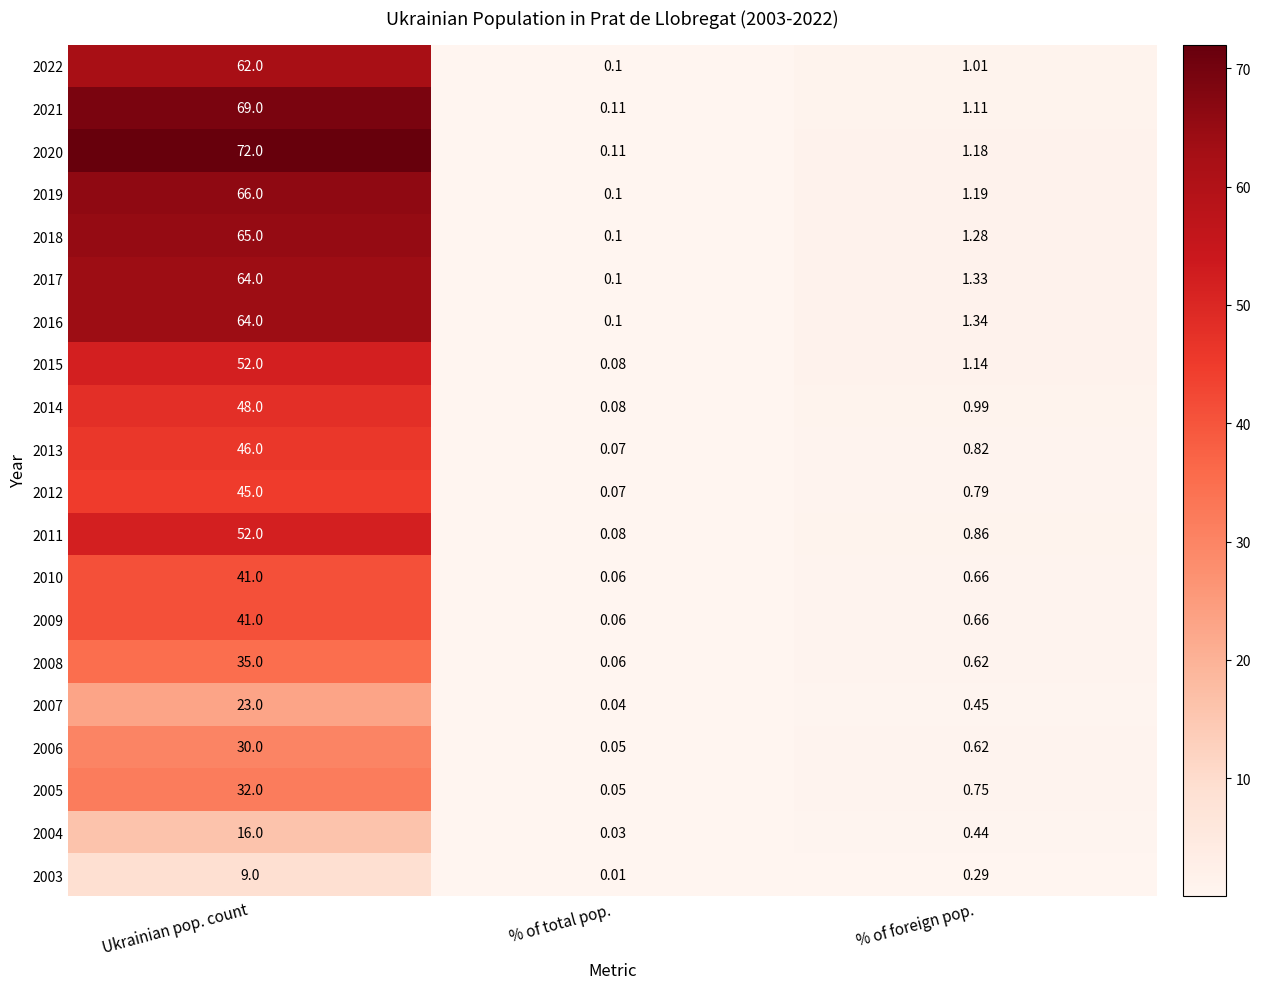

What is the total value across all series at % of total pop.?

1.5